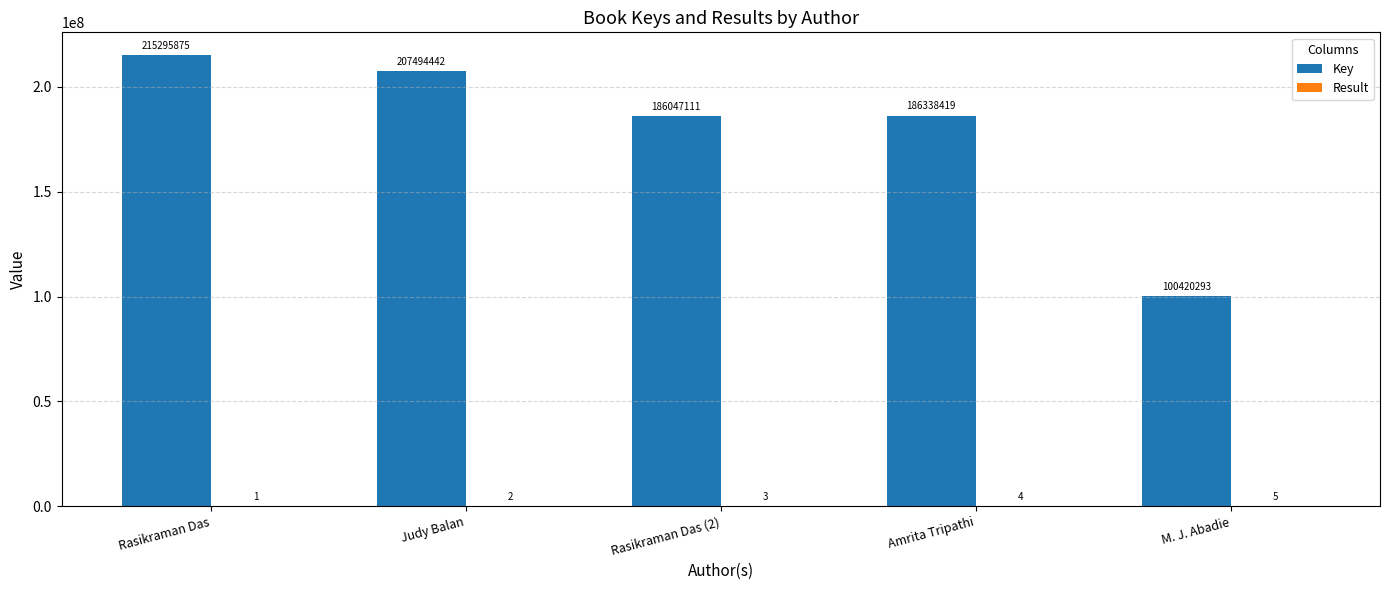

Where does the Key series first go above 186338419?

Rasikraman Das